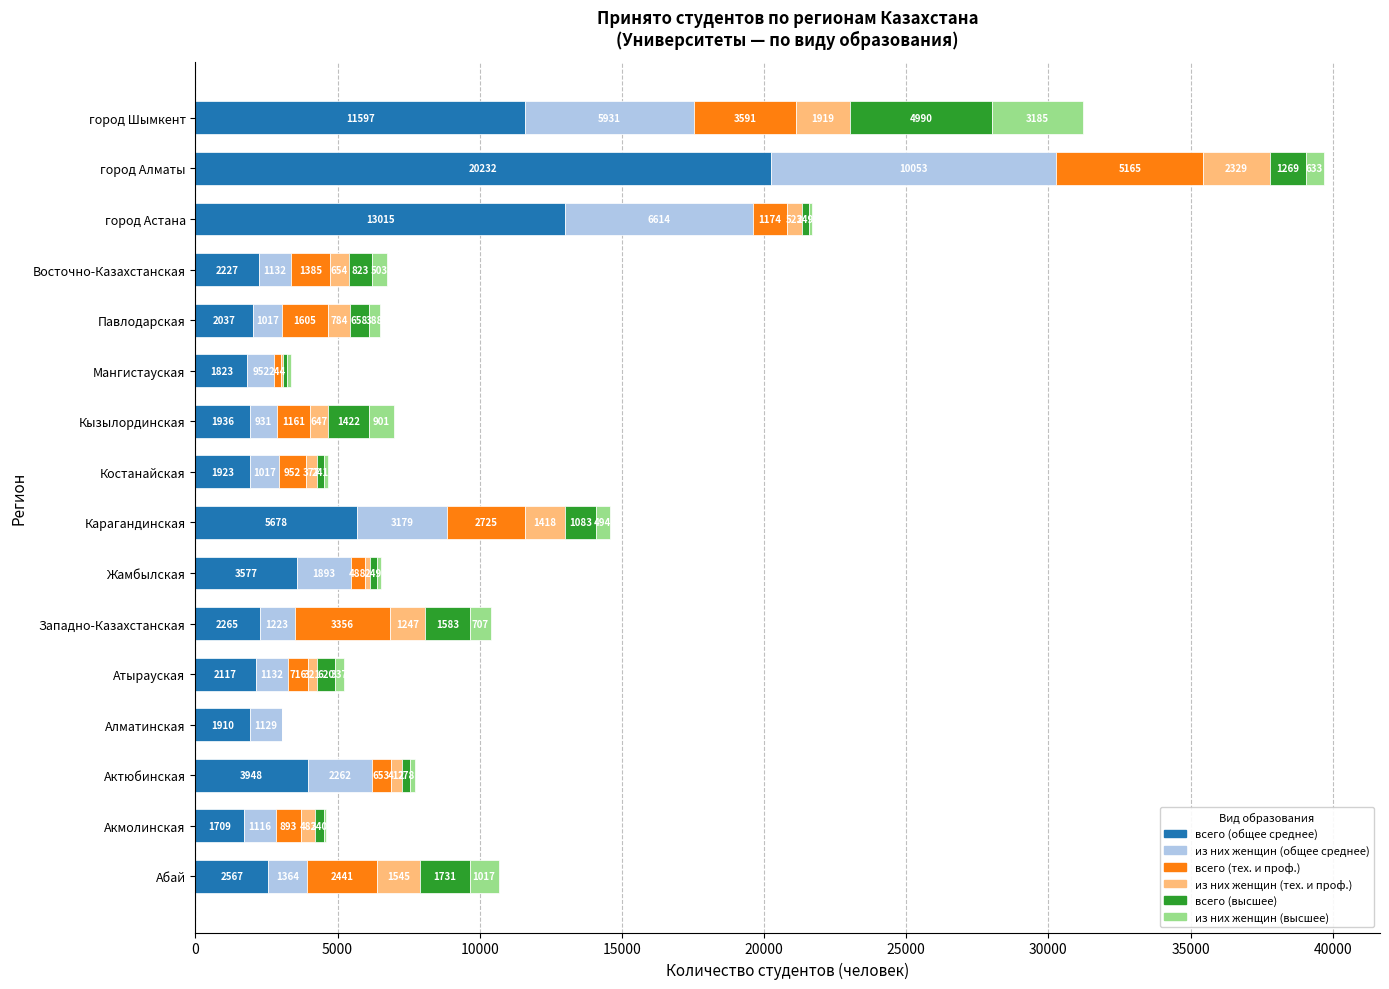

Which category has the highest value in the всего (общее среднее) series?

город Алматы